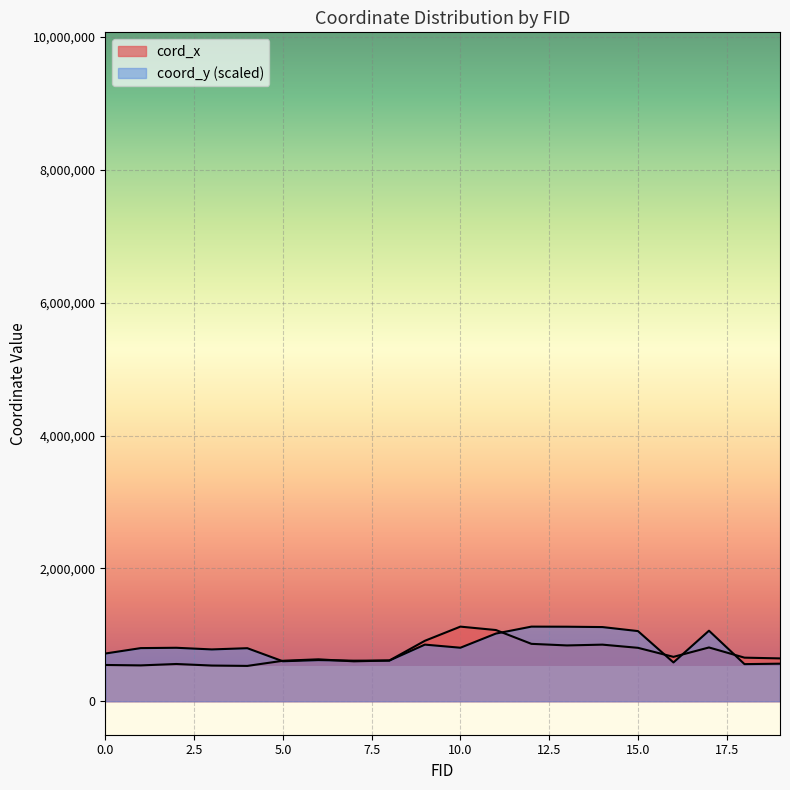

Is it true that coord_y equals 602354.9 at 5?

True